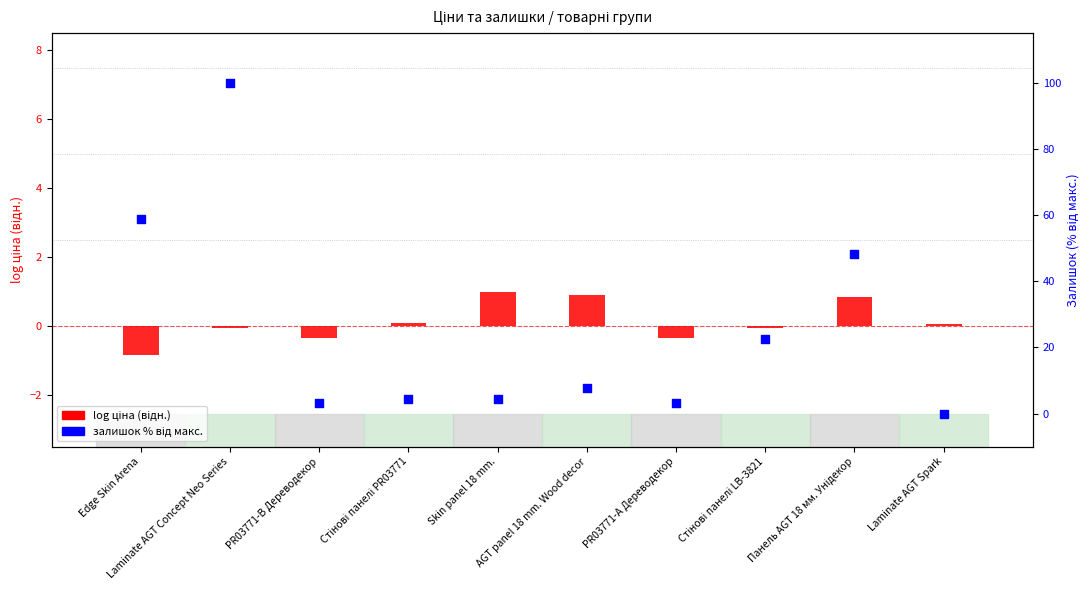

Which series contains the highest Y value?

залишок % від макс.